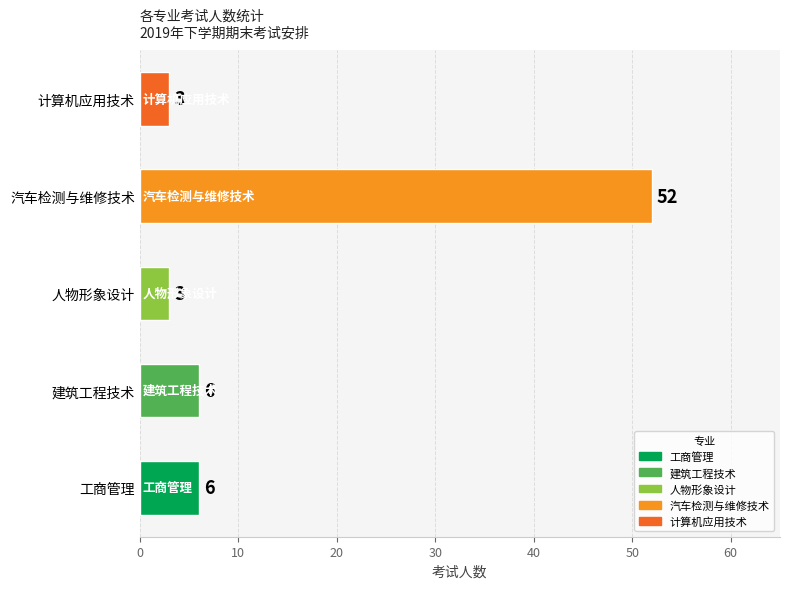

What is the difference between the maximum and minimum values?

49